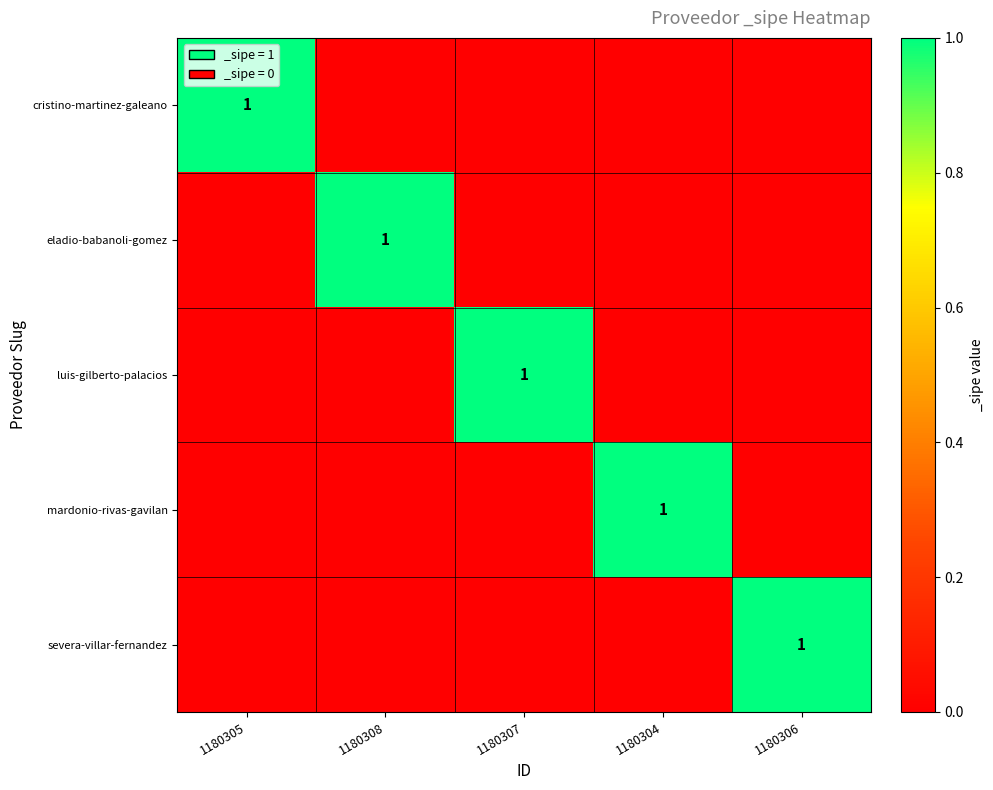

Which has a higher value, 1180308 or 1180305?

1180305